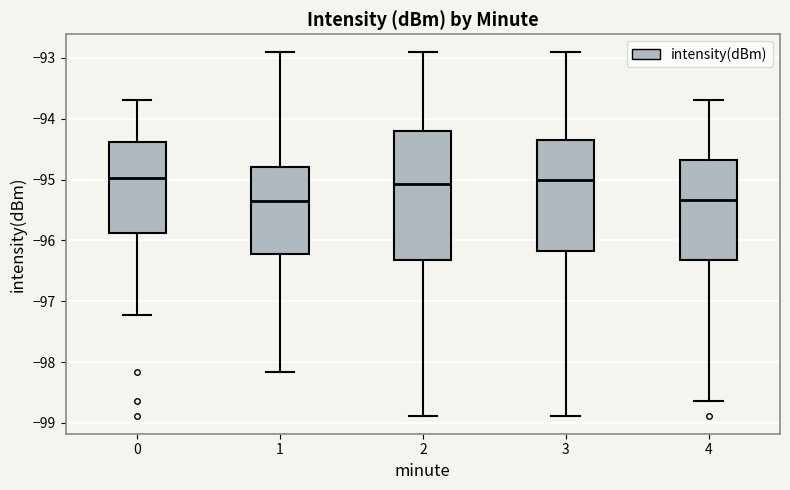

Where does the lower whisker of the box at x = 1 end on the y-axis? The values are not printed on the chart, so give them approximately, as read against the axis.

-98.2